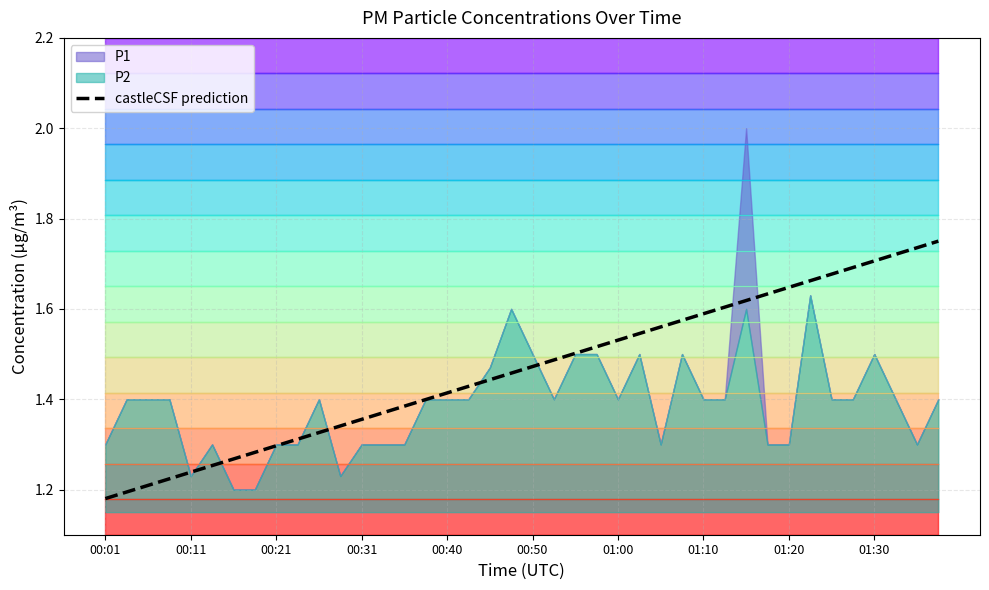

Reading right to left, list all the values displayed in this chart.

1.8	1.7	1.7	1.7	1.7	1.7	1.7	1.6	1.6	1.6	1.6	1.6	1.6	1.6	1.5	1.5	1.5	1.5	1.5	1.5	1.5	1.4	1.4	1.4	1.4	1.4	1.4	1.4	1.3	1.3	1.3	1.3	1.3	1.3	1.3	1.2	1.2	1.2	1.2	1.2